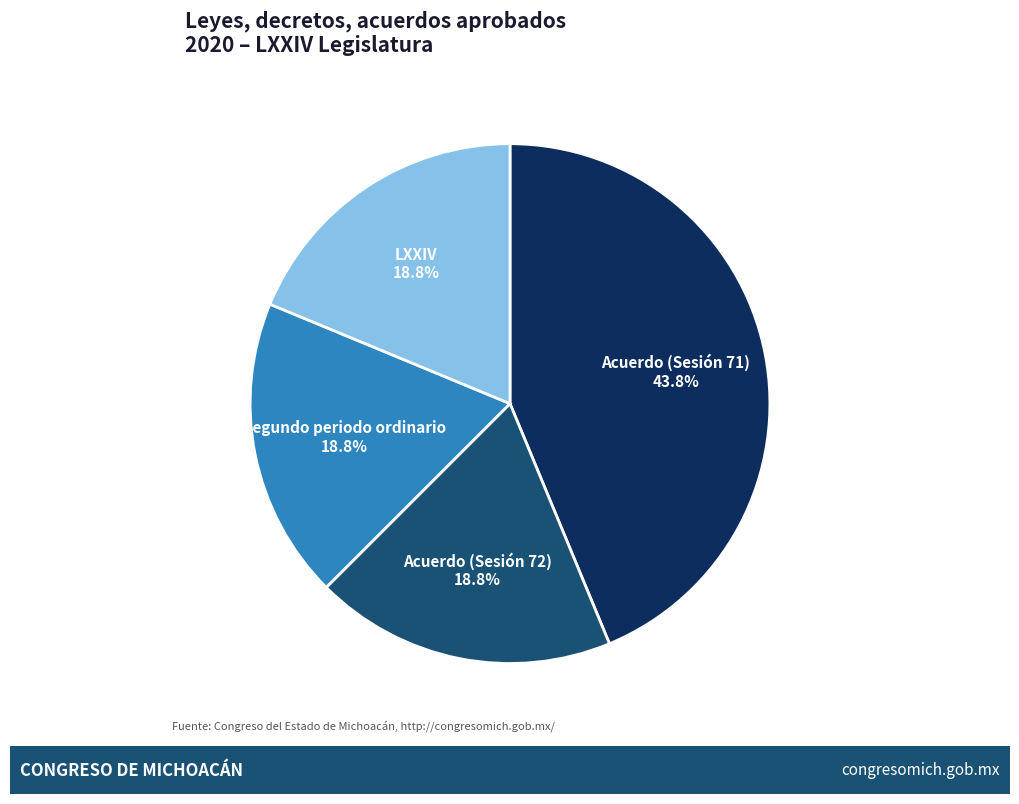

Does any single category account for the majority?

No